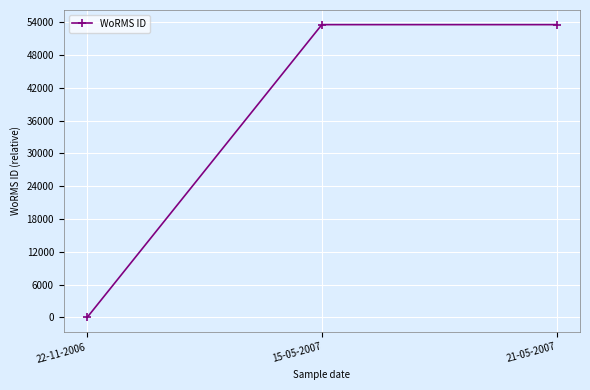

The chart shows a value of 36799 at 22-11-2006. True or false?

False